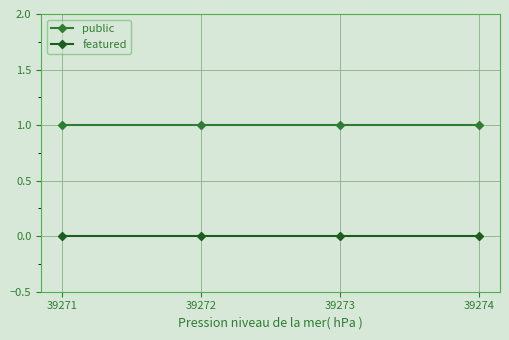

At how many categories does at least one series exceed 0?

4